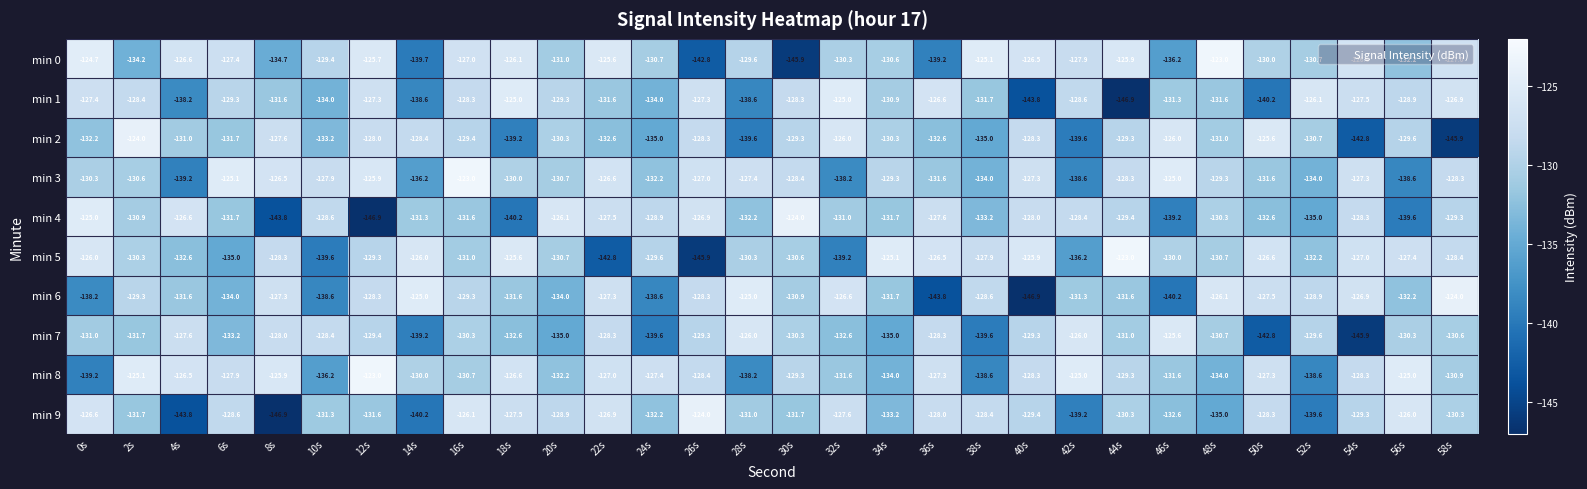

What is the difference between the highest and lowest values at 52s?

13.5